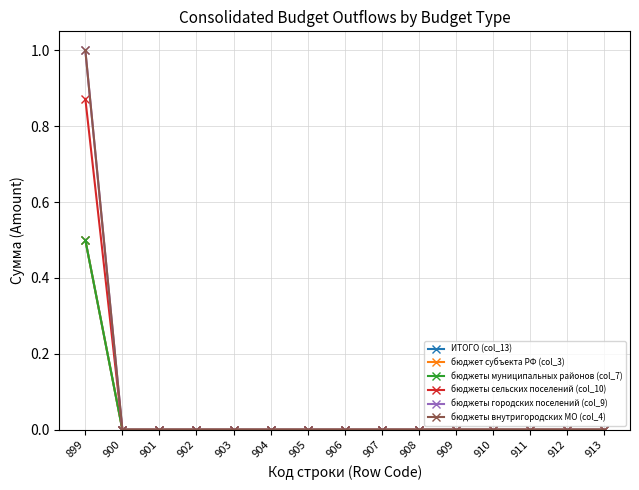

What is the sum of all бюджеты городских поселений (col_9) values?

1.0